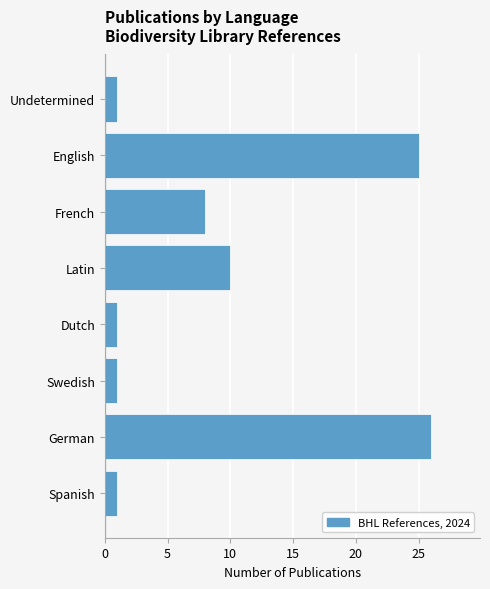

At which category does the chart reach its peak across all series?

German